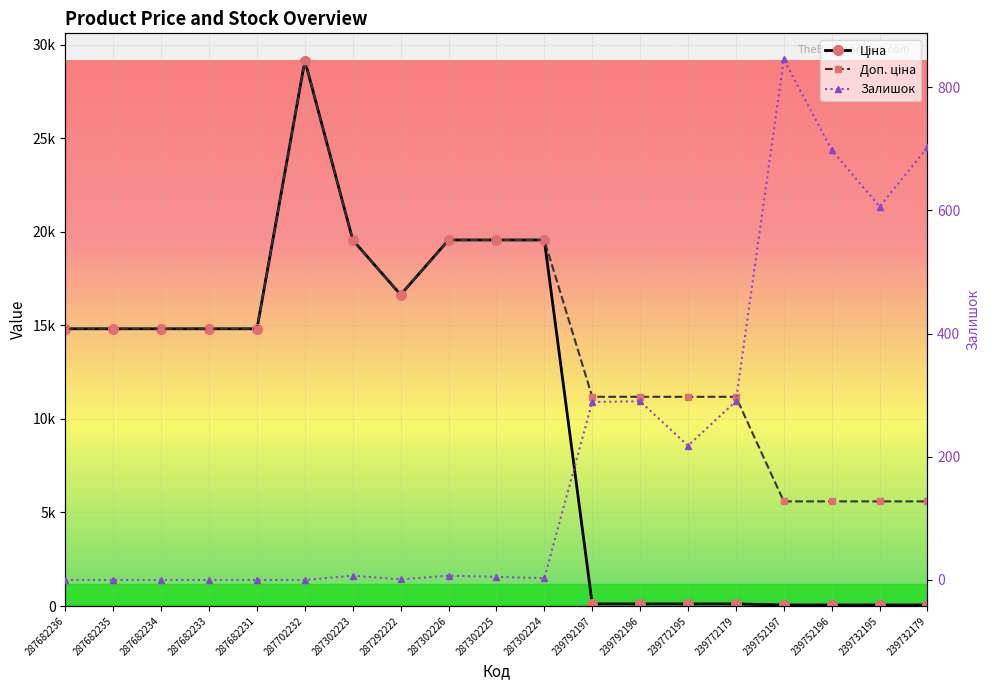

Is it true that Доп. ціна equals 14817.6 at 287682233?

True